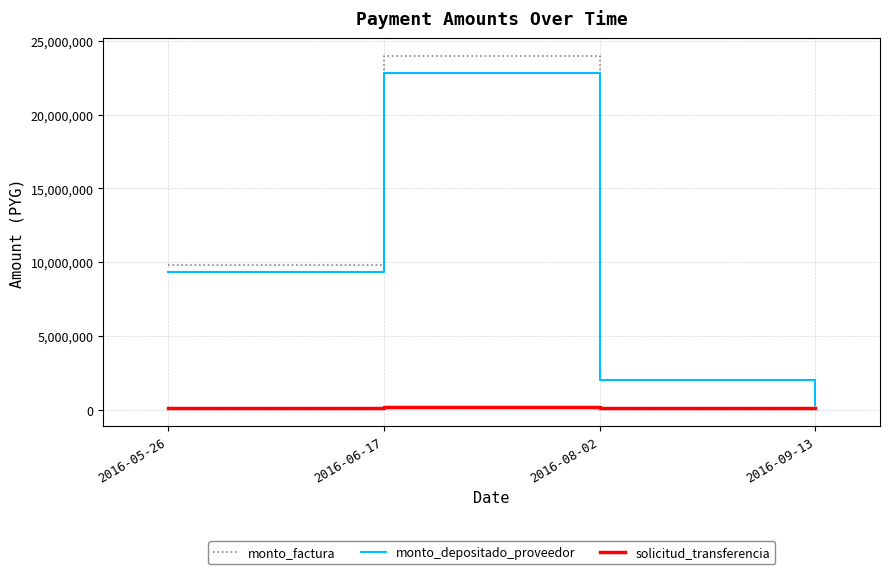

What position from the right is 2016-09-13?

1